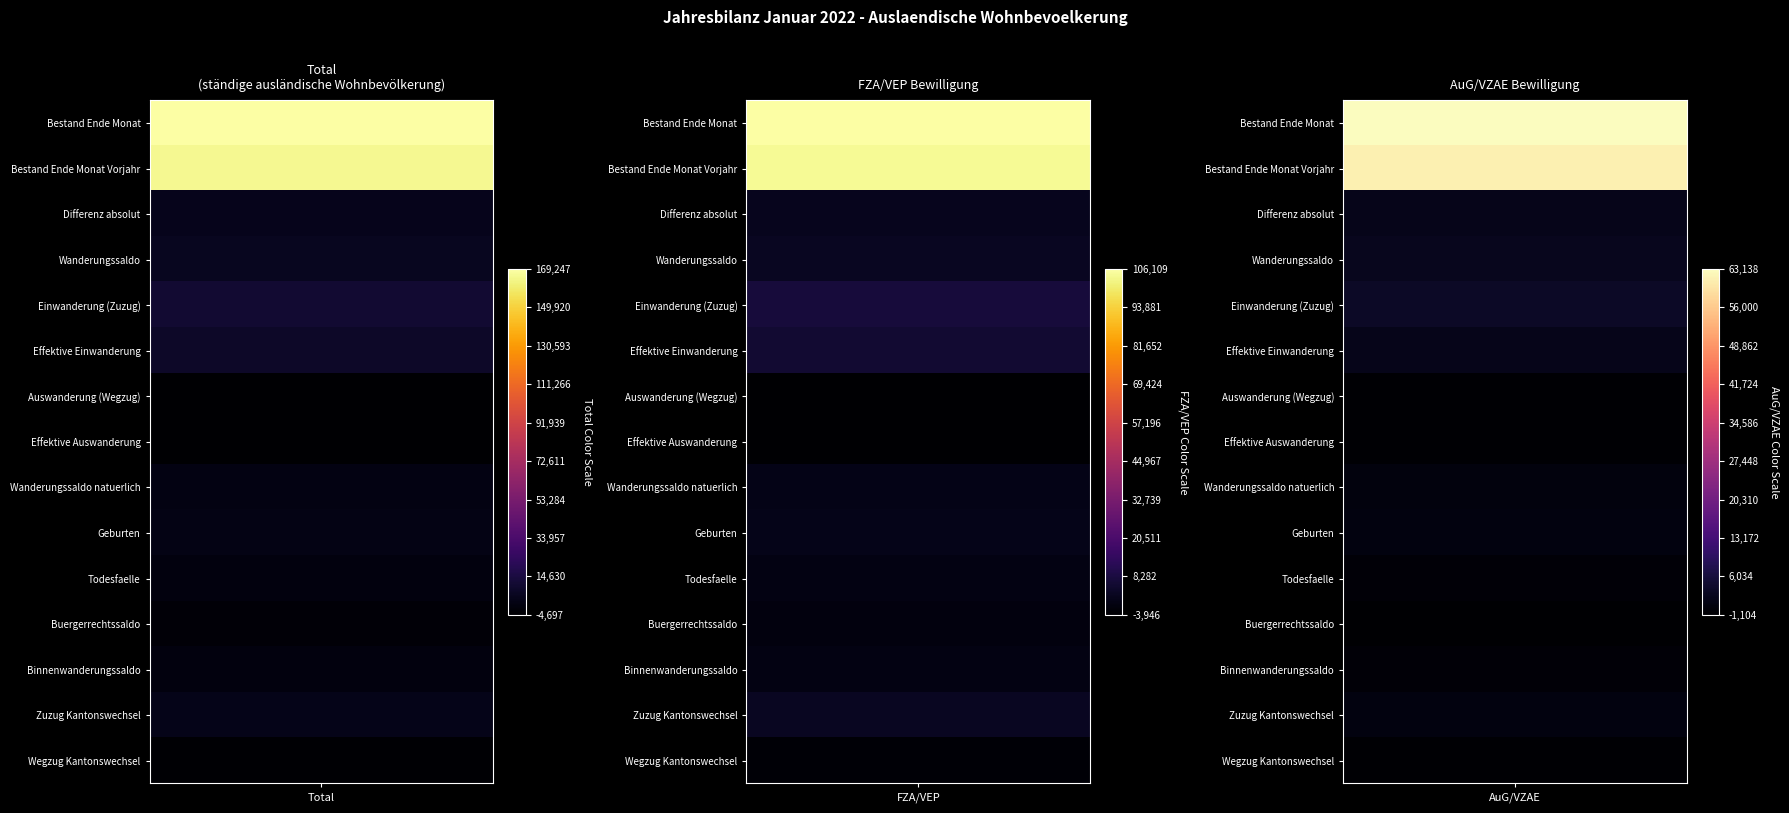

How many data points in Buergerrechtssaldo are above -1216?

1